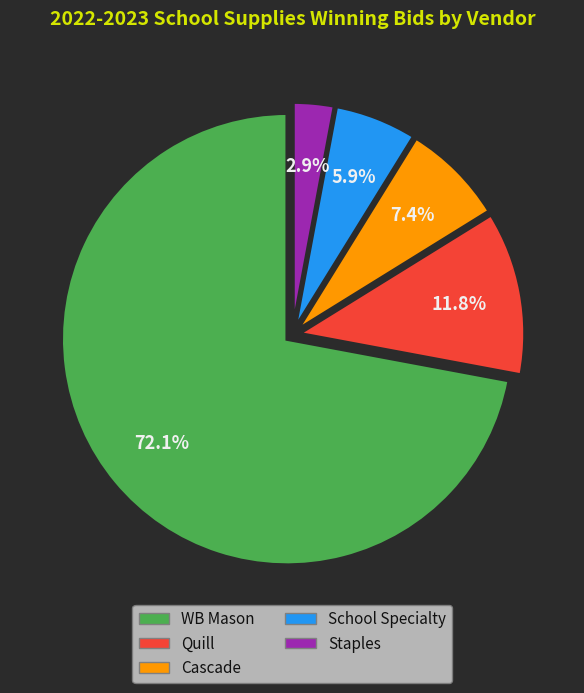

What is the majority slice?

WB Mason